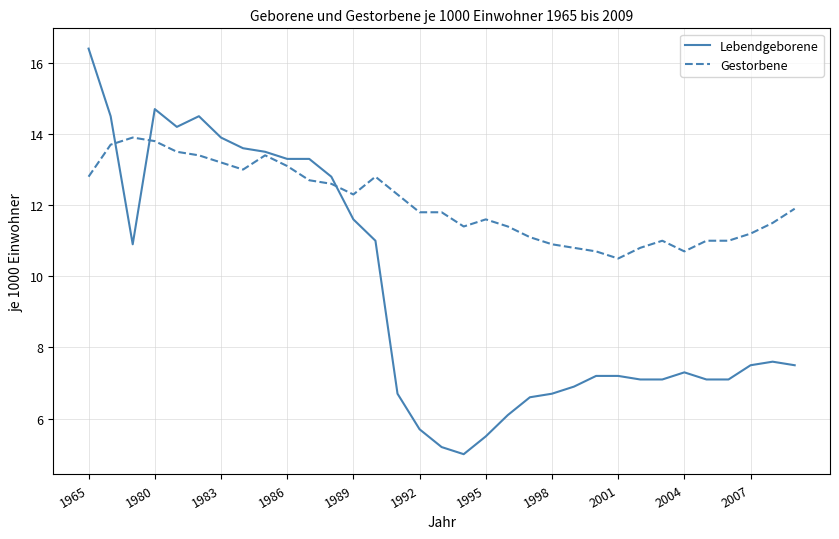

What are all the series names shown in the legend?

Lebendgeborene, Gestorbene